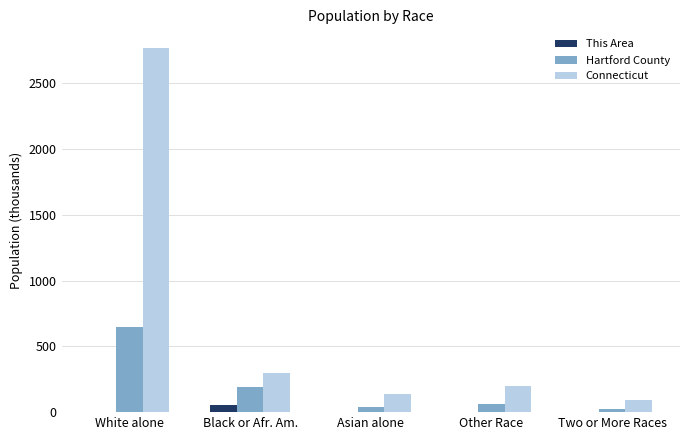

Is it true that Hartford County equals 647.2 at White alone?

True